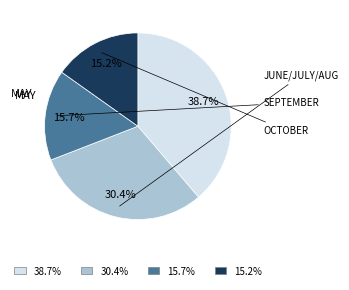

Is there any slice that represents more than half of the pie?

No